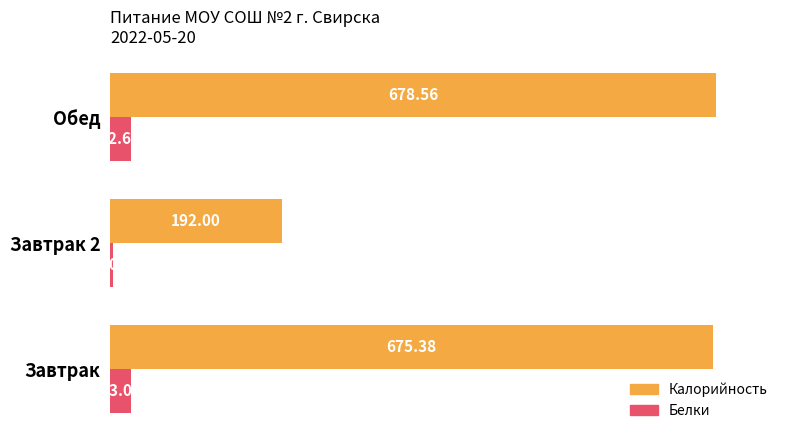

Which category has the lowest value in the Белки series?

Завтрак 2